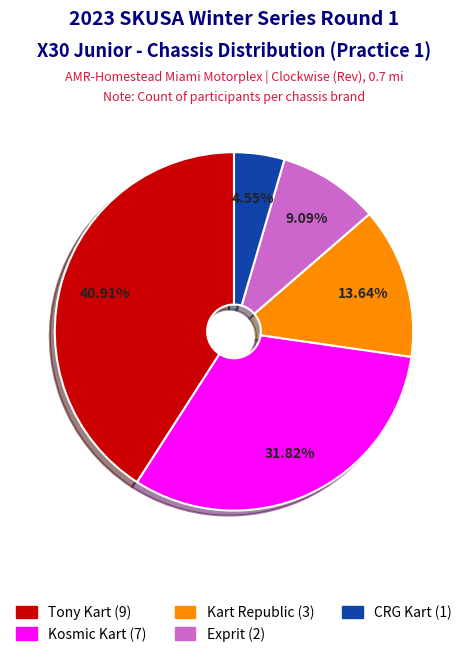

To the nearest percent, what is the difference between the Exprit and Kosmic Kart slice percentages?

23%